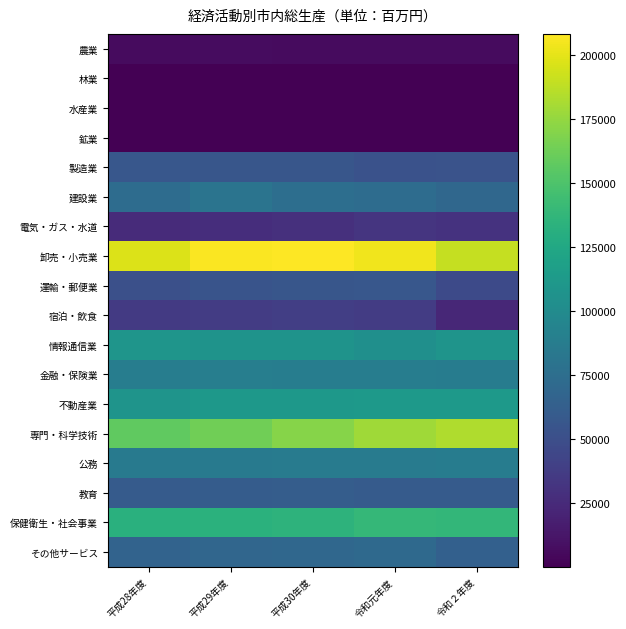

How many categories are shown in the chart?

5